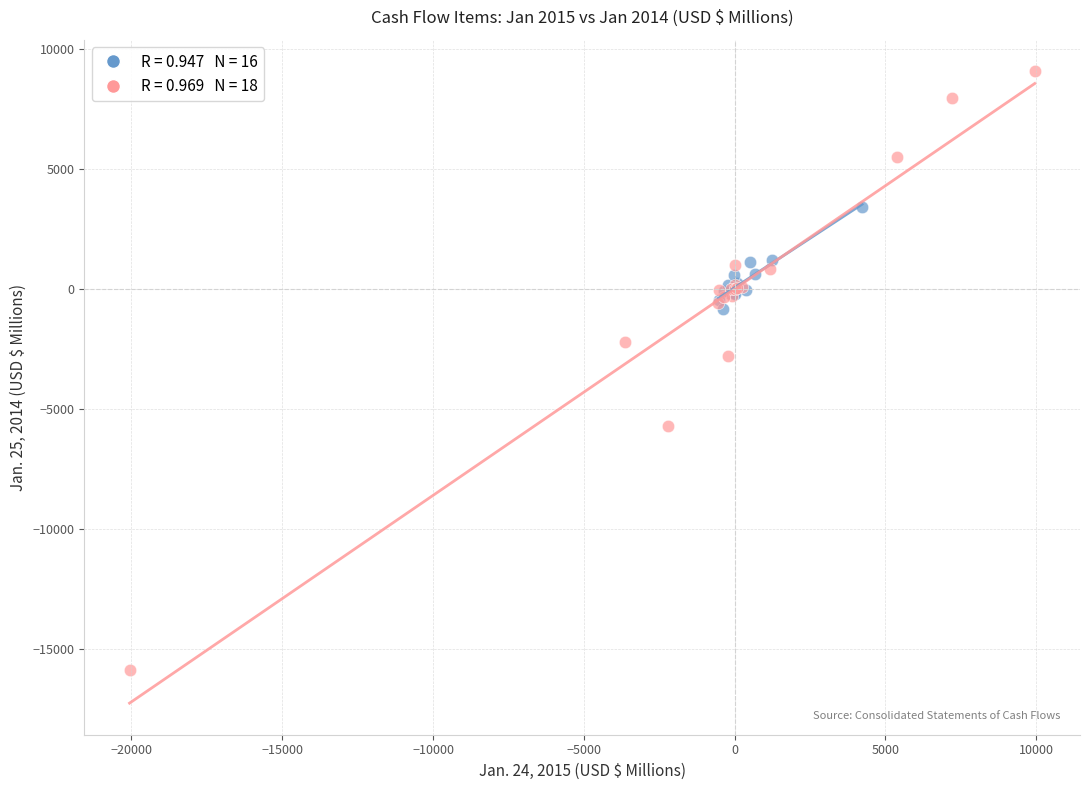

Which series contains the lowest Y value?

Investing & Financing Activities